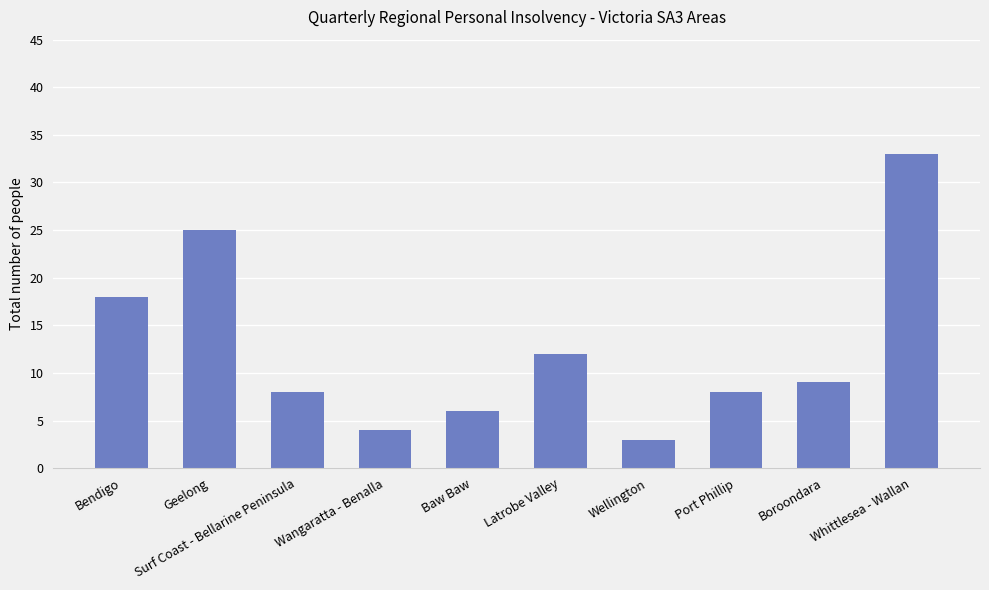

What position from the left is Wellington?

7